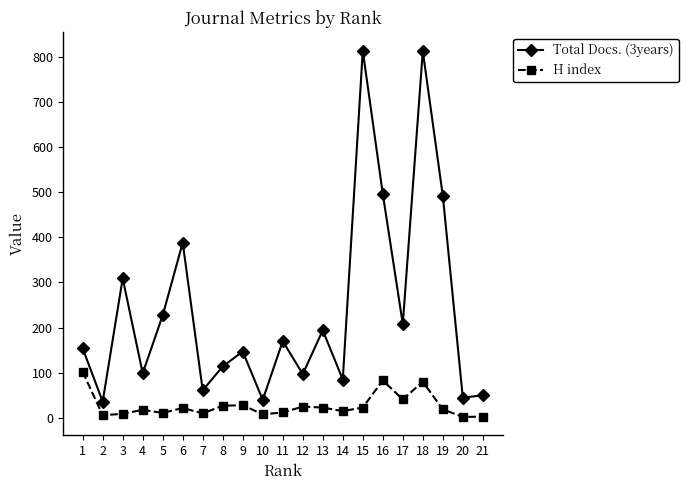

What is the maximum value for H index?

102